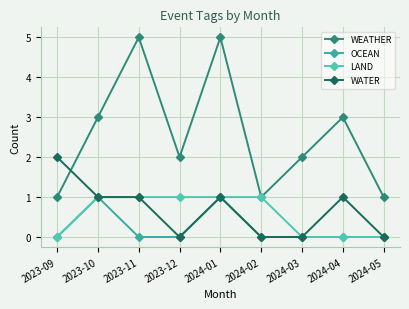

Reading right to left, list all the values displayed in this chart.

WEATHER: 1	3	2	1	5	2	5	3	1
OCEAN: 0	0	0	0	1	0	0	1	0
LAND: 0	0	0	1	1	1	1	1	0
WATER: 0	1	0	0	1	0	1	1	2